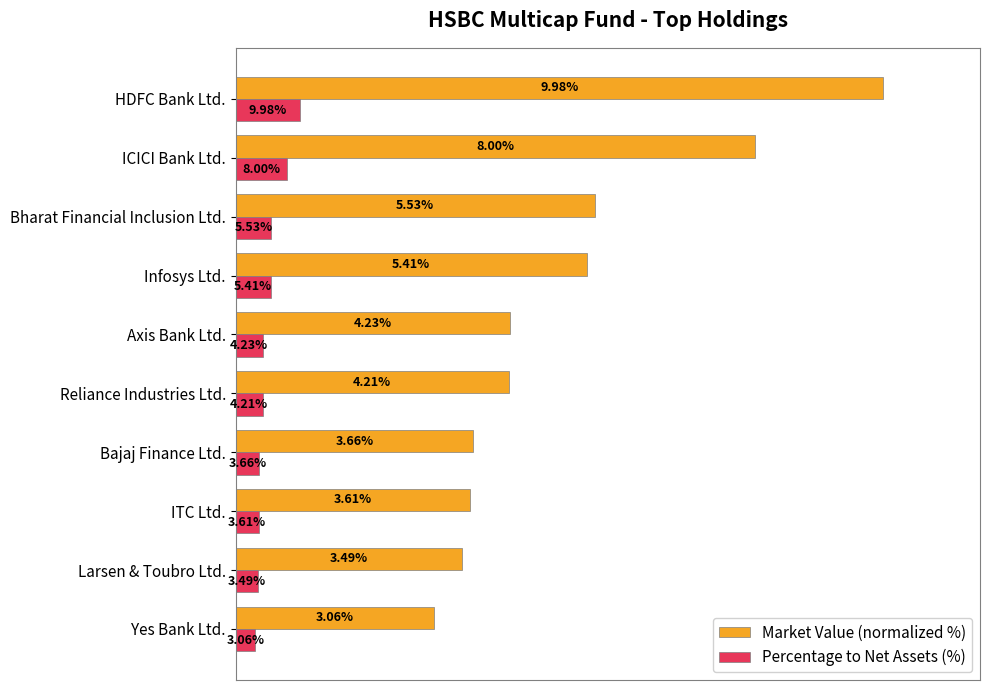

Rank the categories by Percentage to Net Assets (%) value from highest to lowest.

HDFC Bank Ltd., ICICI Bank Ltd., Bharat Financial Inclusion Ltd., Infosys Ltd., Axis Bank Ltd., Reliance Industries Ltd., Bajaj Finance Ltd., ITC Ltd., Larsen & Toubro Ltd., Yes Bank Ltd.